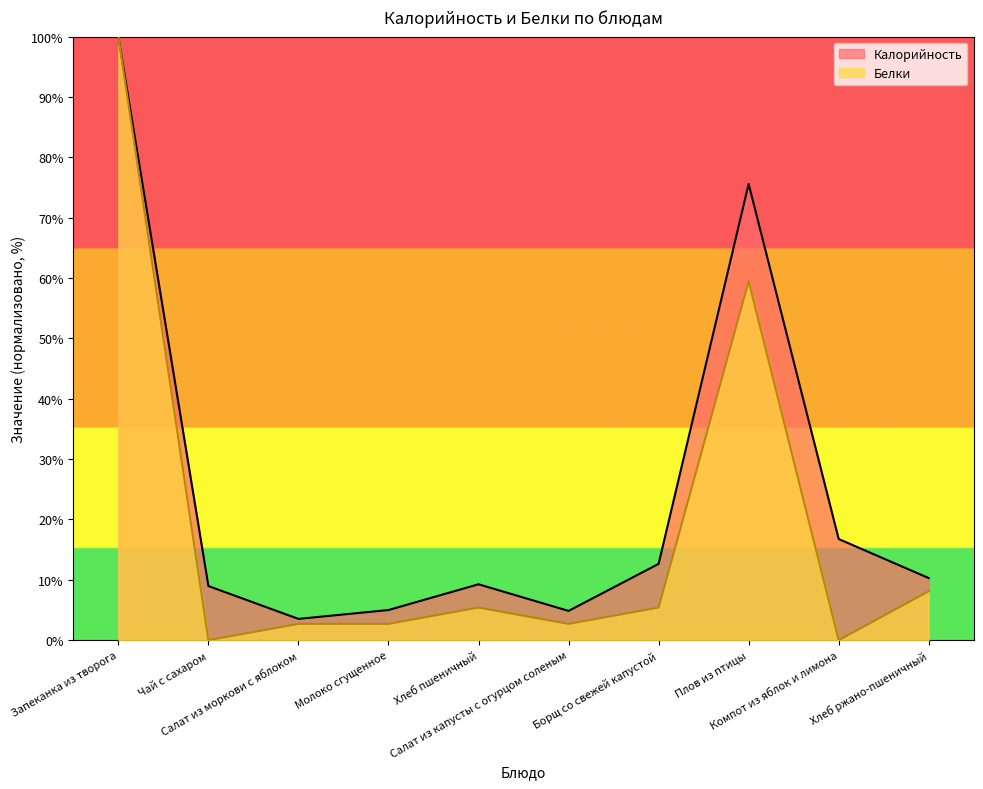

Reading right to left, transcribe all the data shown in this chart.

Калорийность: 10.3	16.8	75.6	12.6	4.9	9.3	5.0	3.5	9.0	100.0
Белки: 8.1	0.0	59.5	5.4	2.7	5.4	2.7	2.7	0.0	100.0